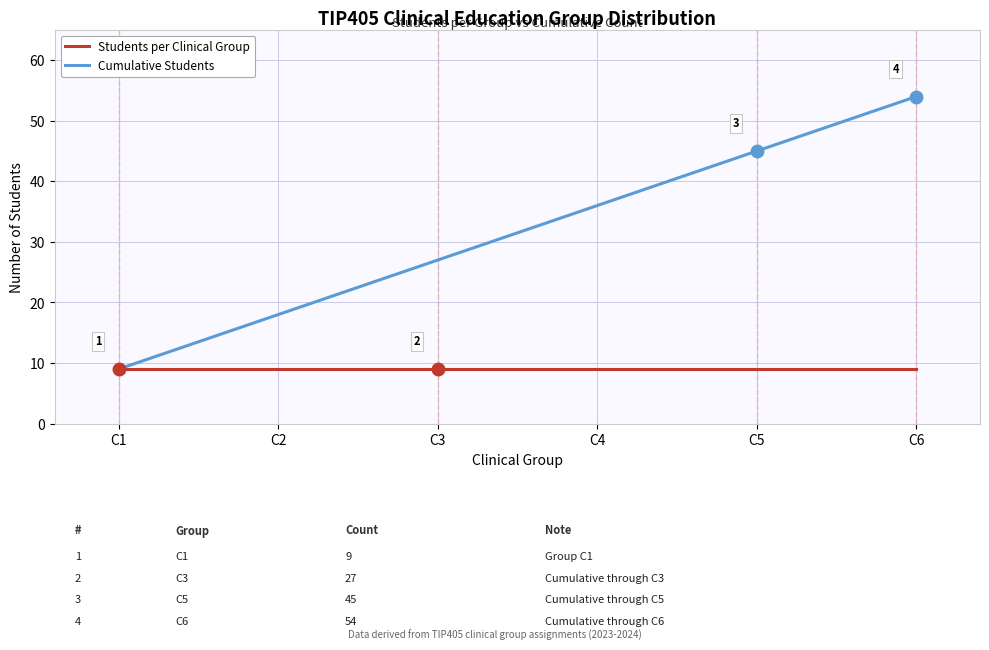

At C4, list the series in order from largest to smallest.

Cumulative Students, Students per Clinical Group